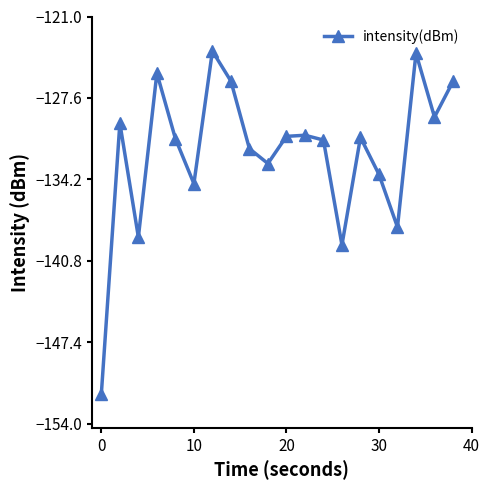

What is the value of the 14th point from the left?

-139.5